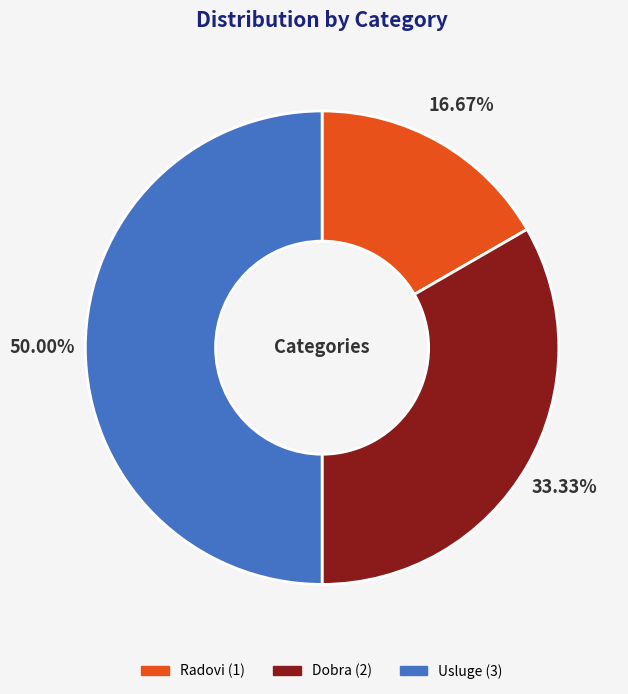

Is Dobra the majority of the pie?

No